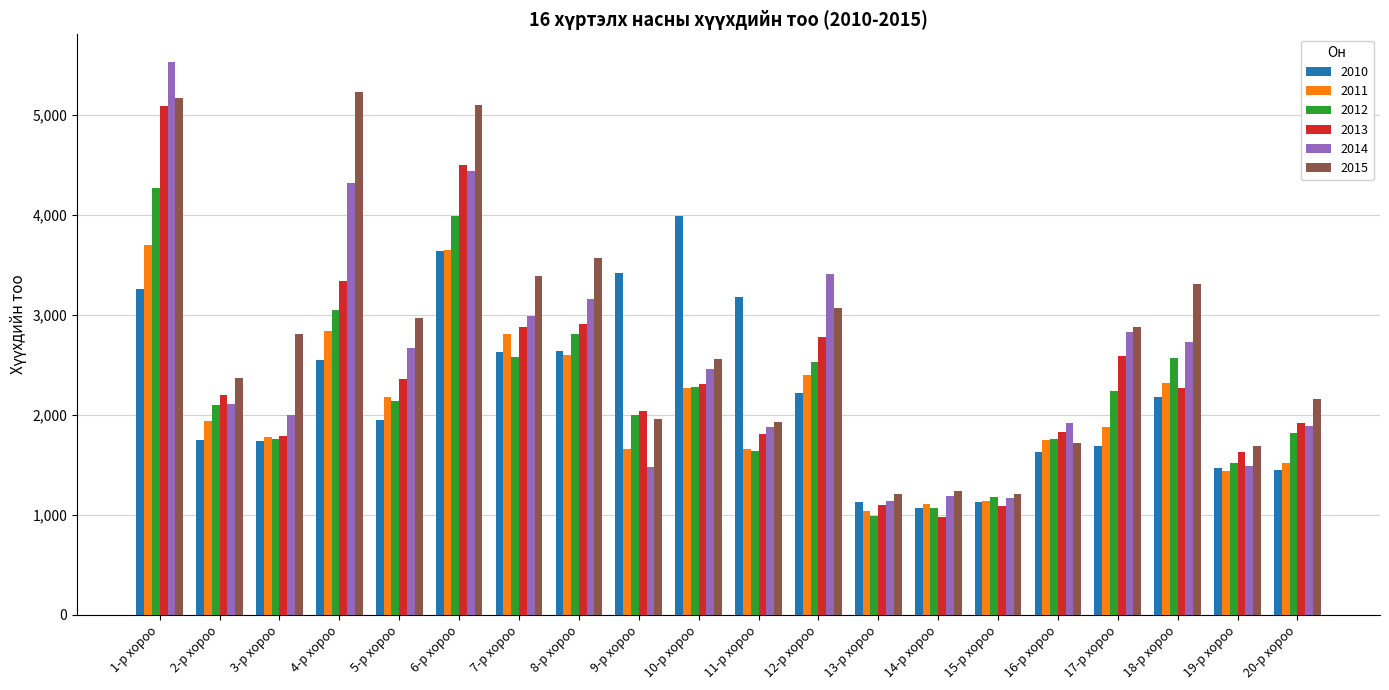

What is the spread (max minus min) of values at 1-р хороо?

2270